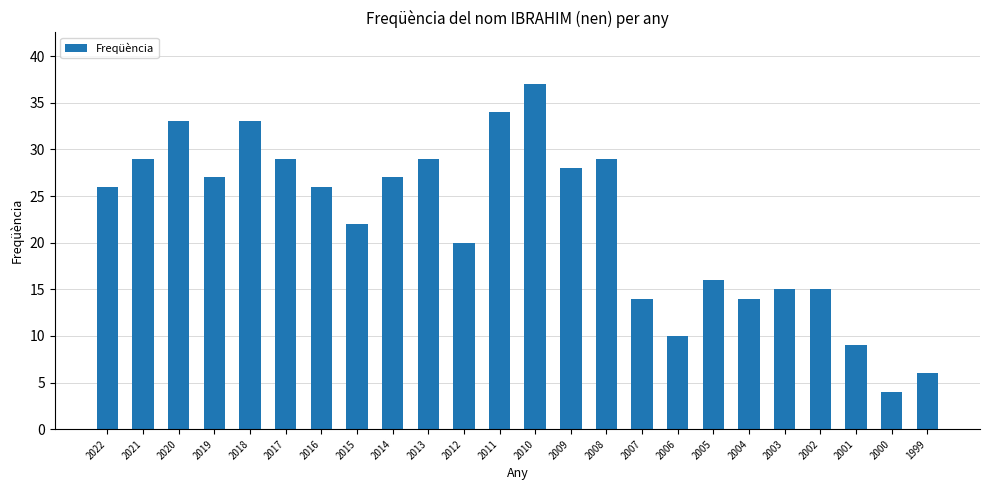

True or false: the data shows 6 at 2000.

False